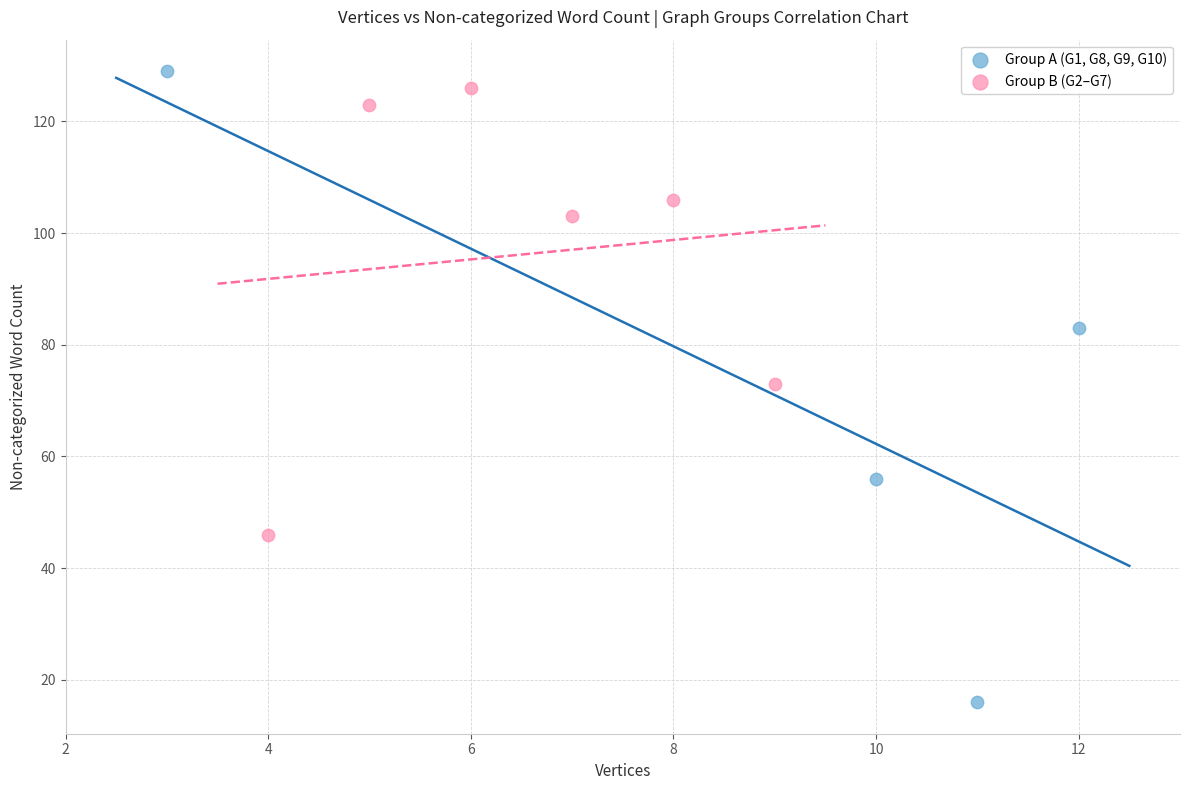

Which series contains the lowest Y value?

Group A (G1, G8, G9, G10)